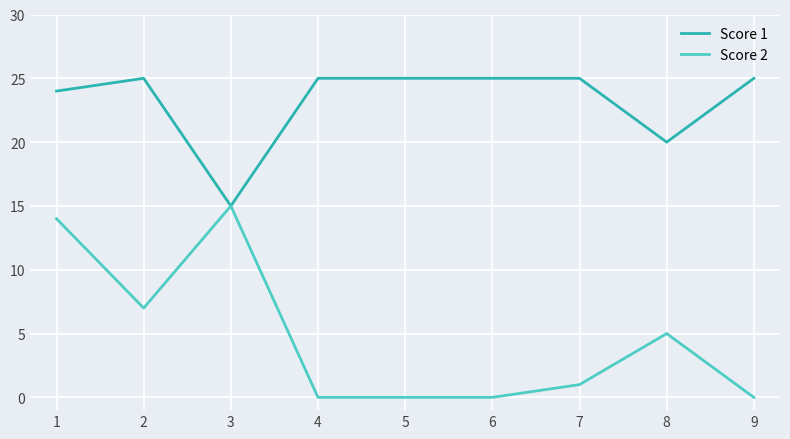

What is the maximum value shown in the chart?

25